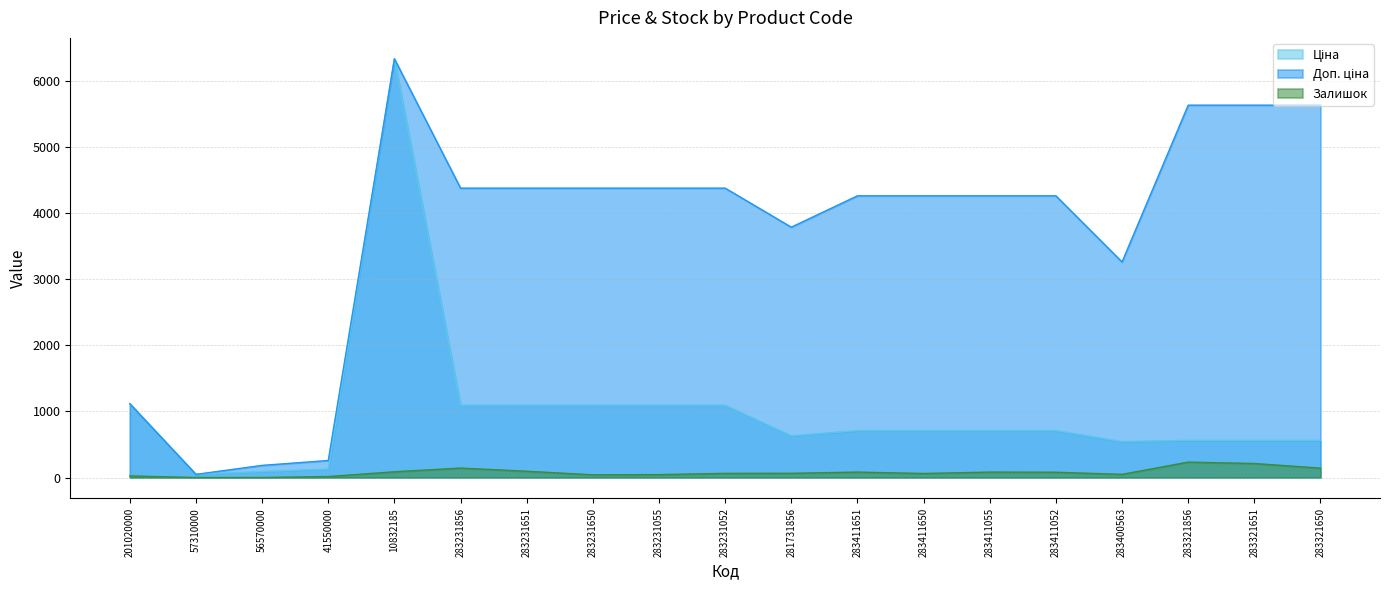

Reading right to left, transcribe all the data shown in this chart.

Ціна: 562.8	562.8	562.8	543.1	709.7	709.7	709.7	709.7	630.7	1093.5	1093.5	1093.5	1093.5	1093.5	6328.7	128.8	91.9	47.8	1115.5
Доп. ціна: 5628.1	5628.1	5628.1	3258.4	4258.1	4258.1	4258.1	4258.1	3784.2	4374.2	4374.2	4374.2	4374.2	4374.2	6328.7	257.6	183.8	47.8	1115.5
Залишок: 142.0	212.0	233.0	48.0	80.0	82.0	61.0	82.0	64.0	63.0	44.0	41.0	95.0	143.0	87.0	15.0	0.0	0.0	24.0